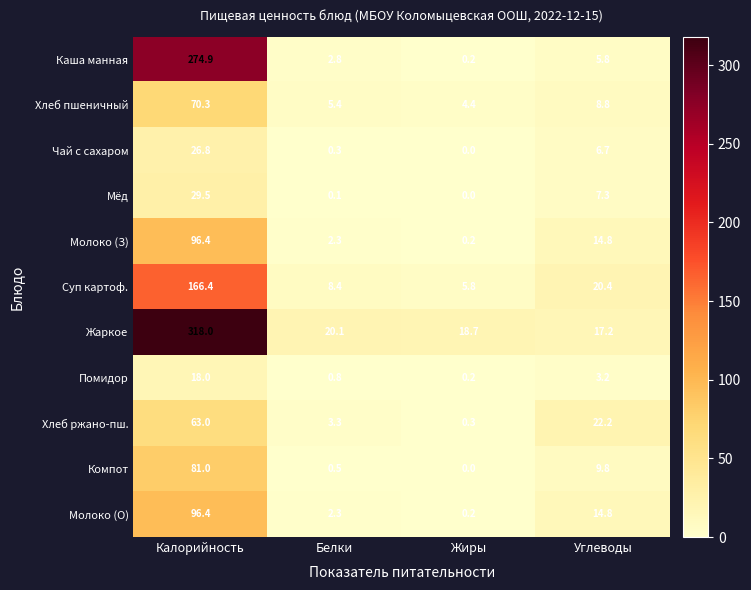

At how many categories does at least one series exceed 253?

1